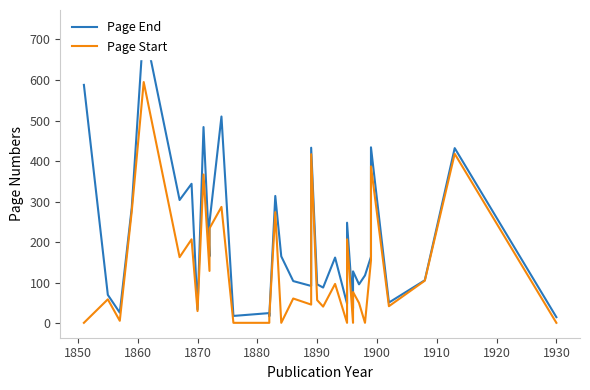

How many interior local peaks does the Page End series have?

12